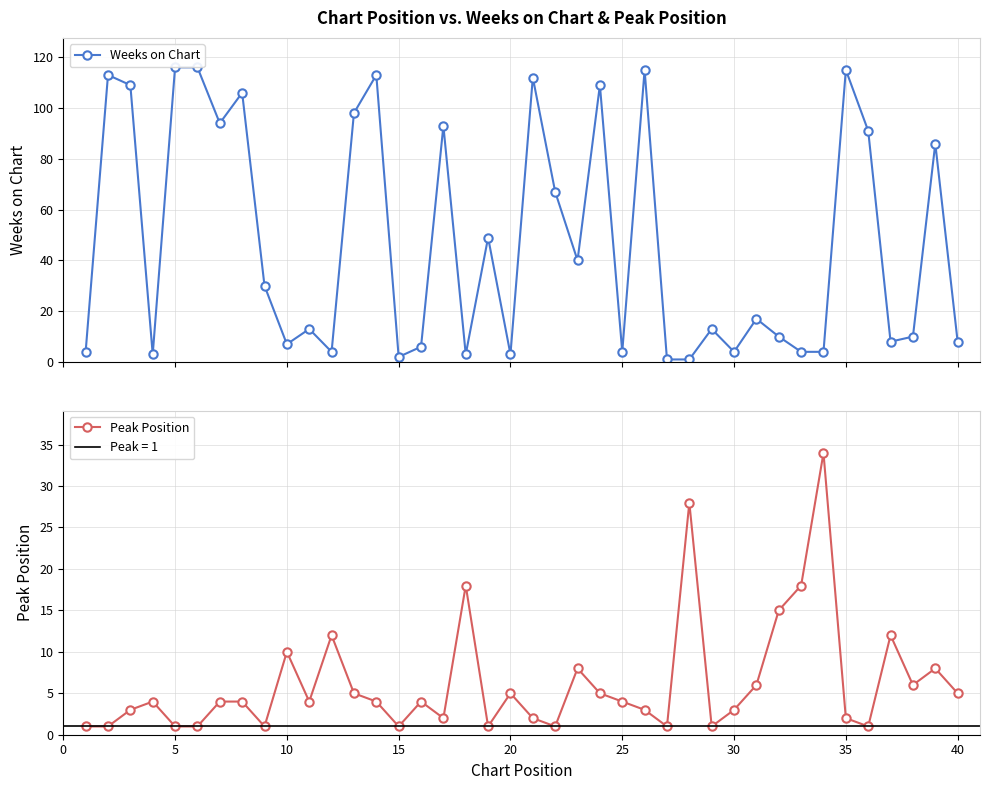

True or false: Weeks on Chart has more than 0 points higher than both neighbors.

True